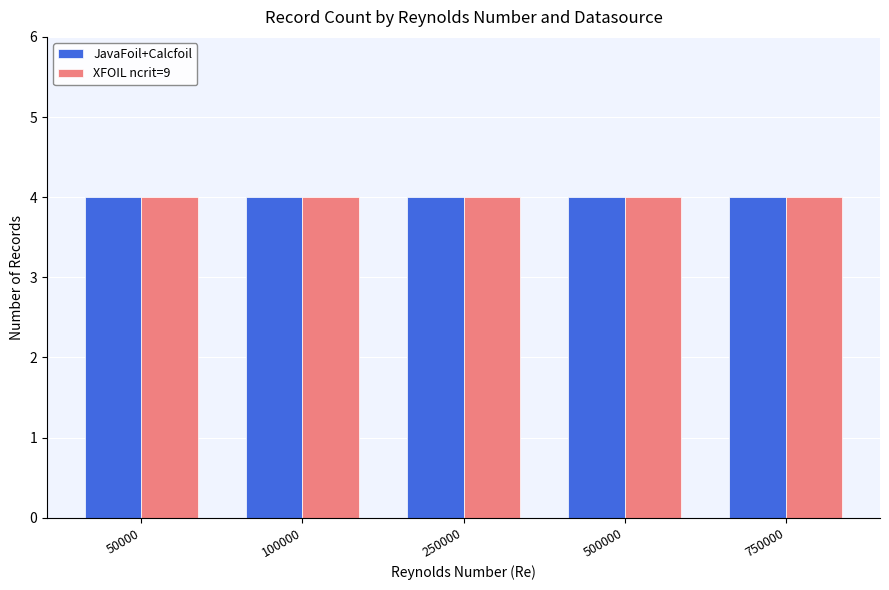

At 100000, list the series in order from largest to smallest.

JavaFoil+Calcfoil, XFOIL ncrit=9